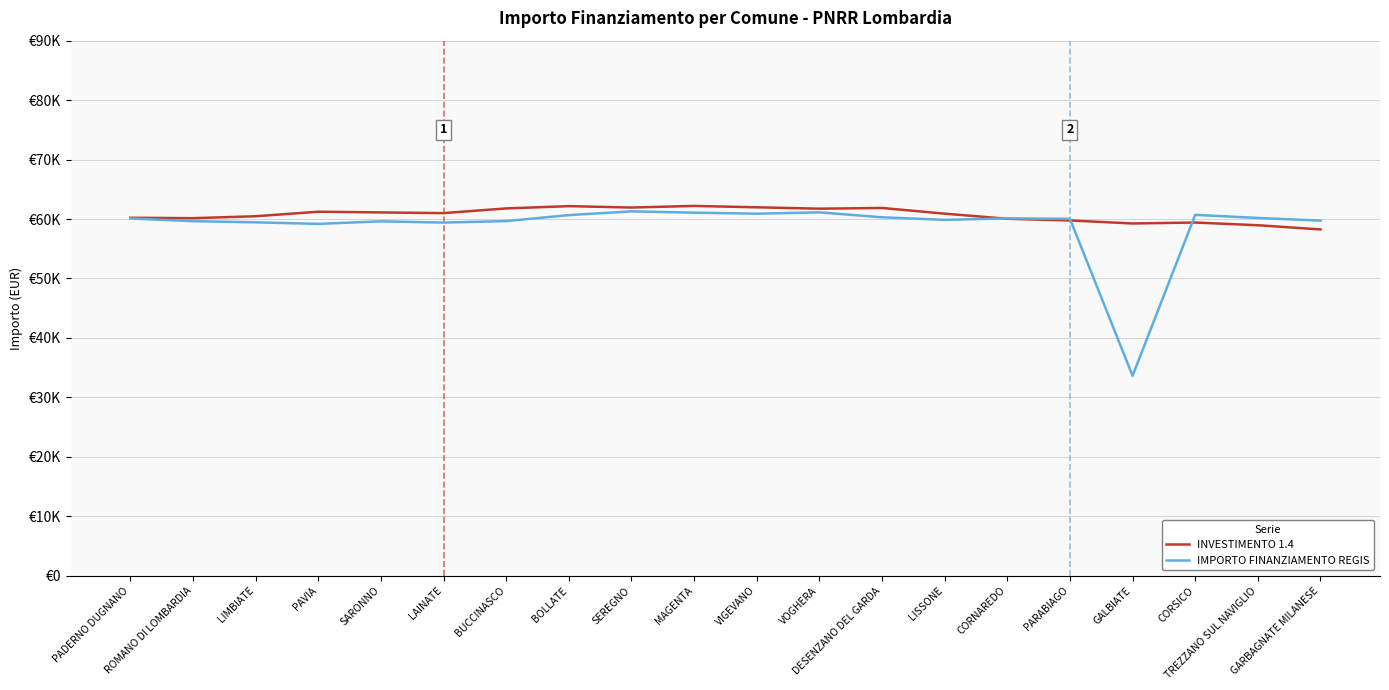

Does the chart have visible grid lines?

Yes